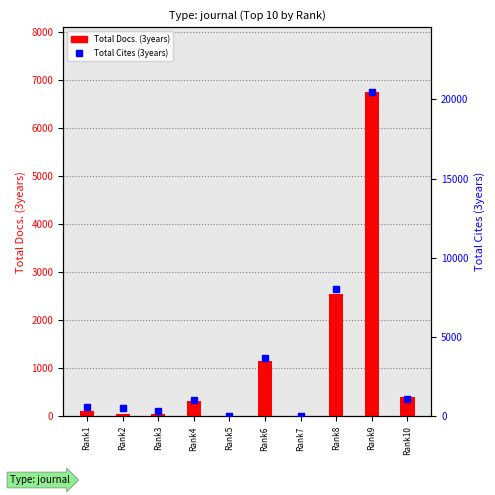

At which category is the sum across all series the highest?

Rank9